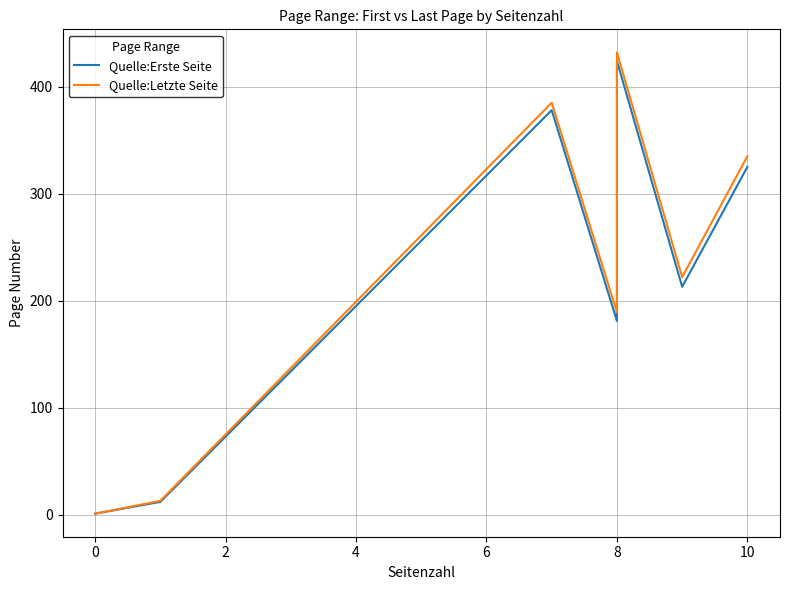

True or false: Quelle:Erste Seite and Quelle:Letzte Seite intersect in this chart.

False